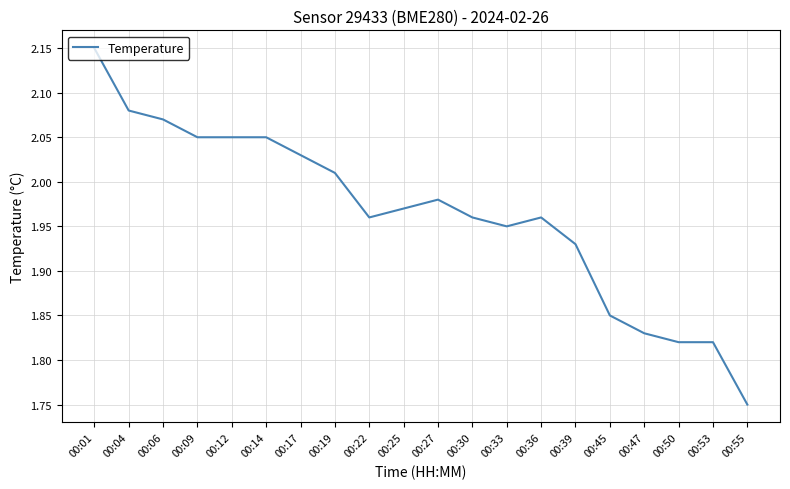

Is it true that the value at 00:27 is 0.8?

False